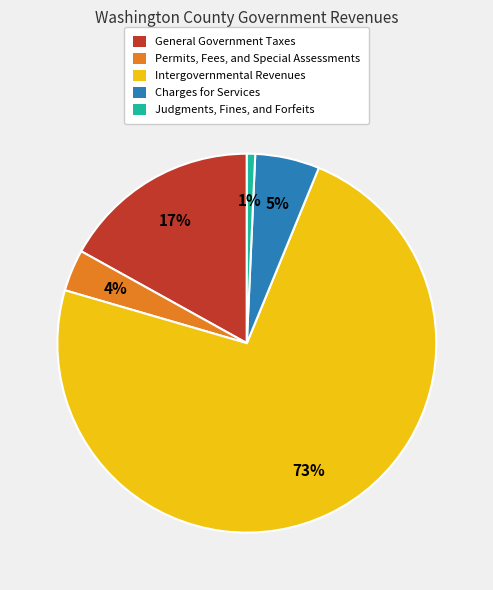

True or false: General Government Taxes accounts for 30% of the total.

False